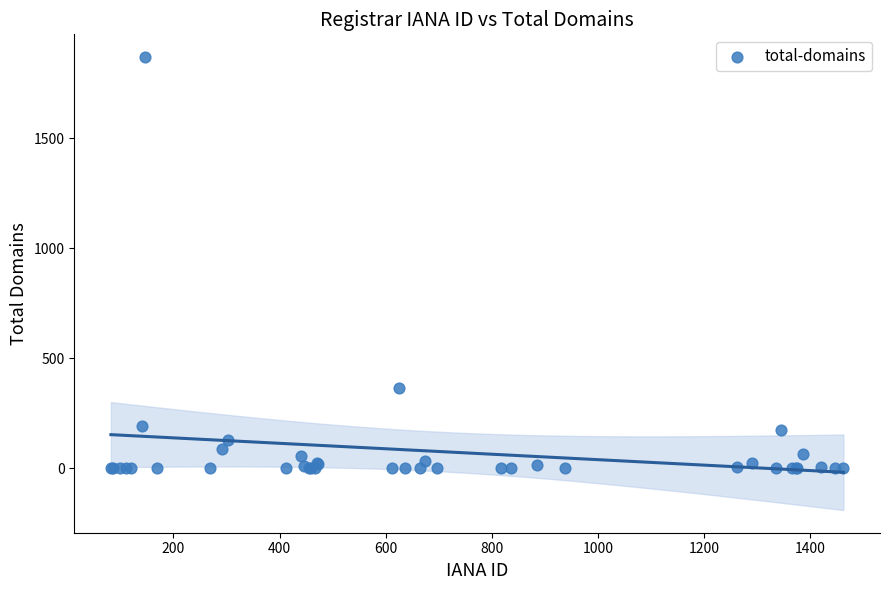

What Y value in the scatter plot is closest to 935?

367